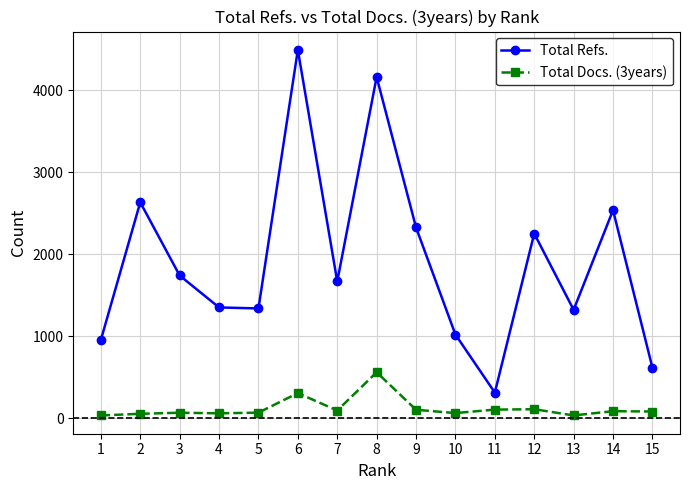

What is the difference between the maximum and minimum values in the Total Refs. series?

4183